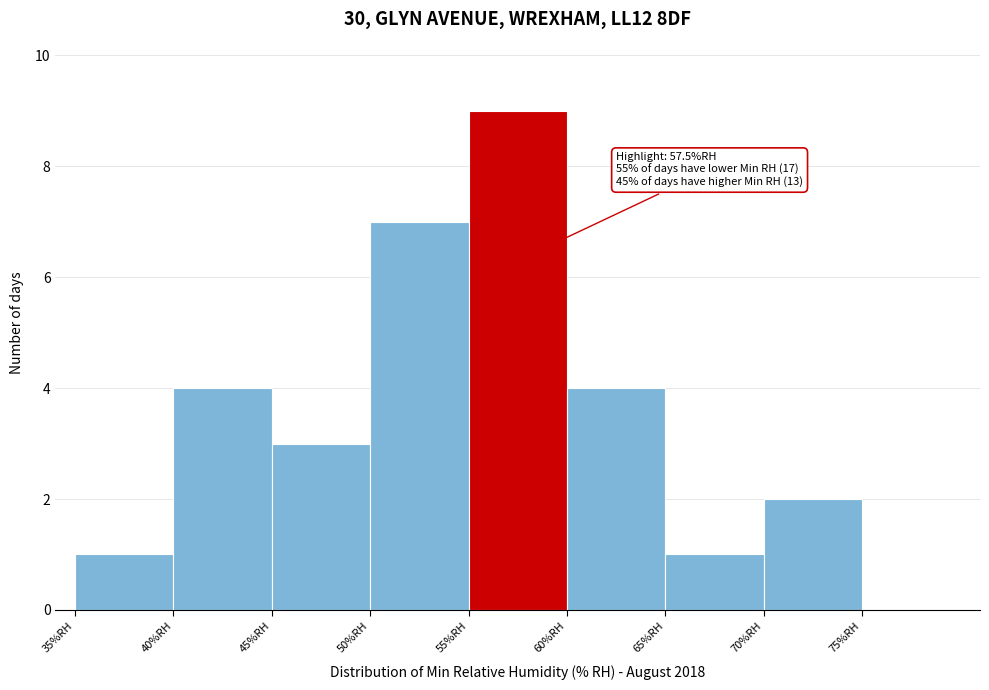

Which range on the x-axis has the tallest bar?

55 to 60